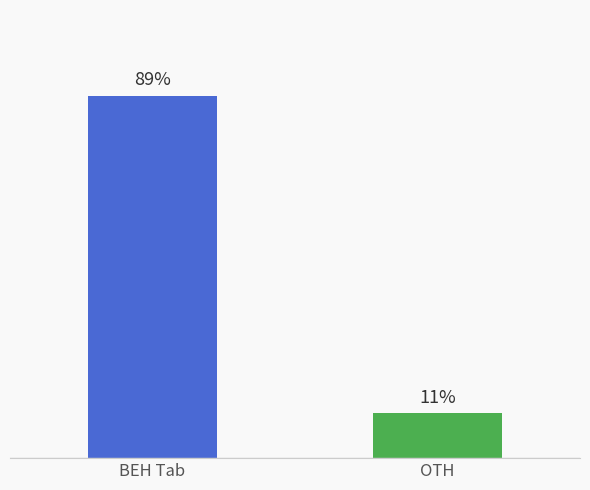

What is the label of the 2nd bar from the left?

OTH